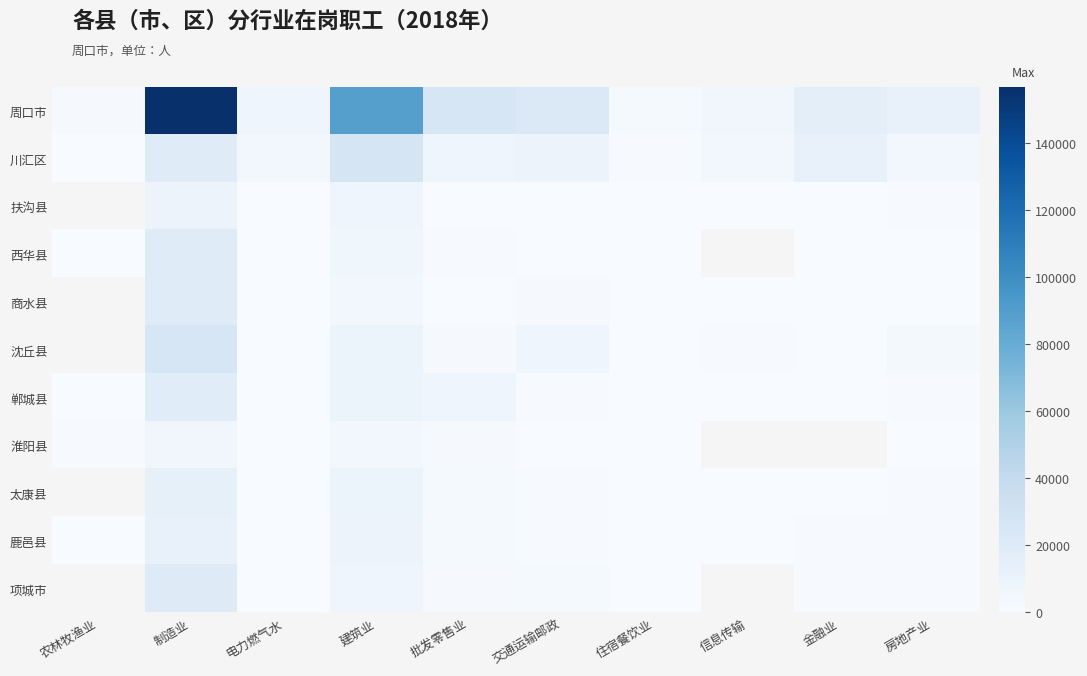

Which series has the widest spread of values?

周口市